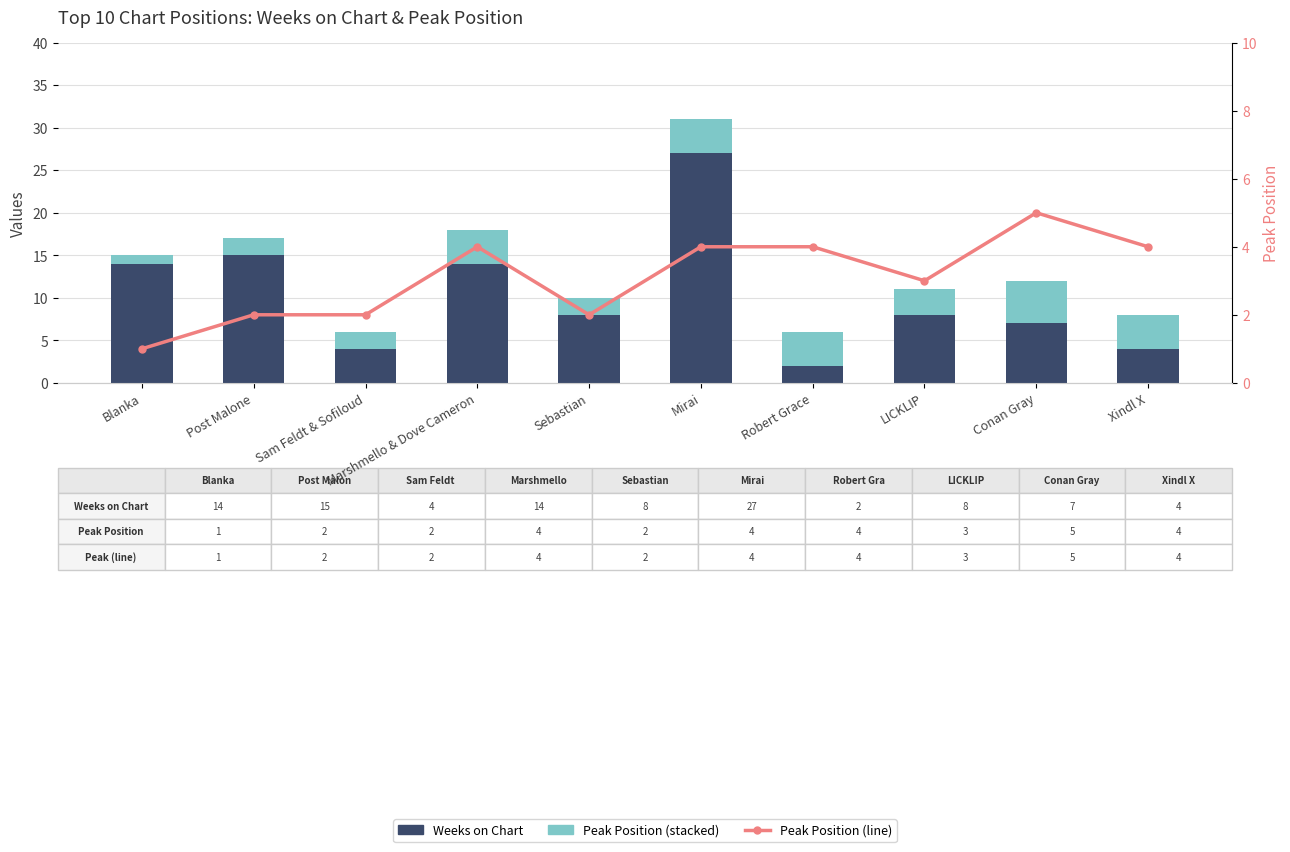

What is the difference between the Weeks on Chart values at Sam Feldt & Sofiloud and LICKLIP?

4